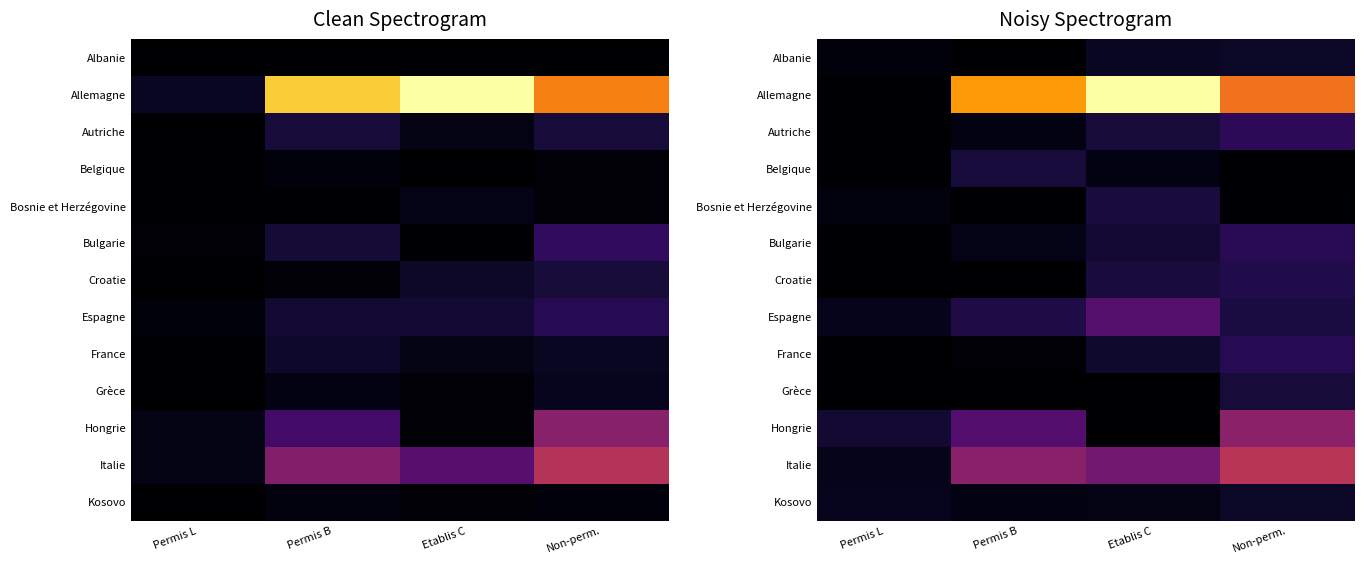

At which category does the chart reach its peak across all series?

Etablis C